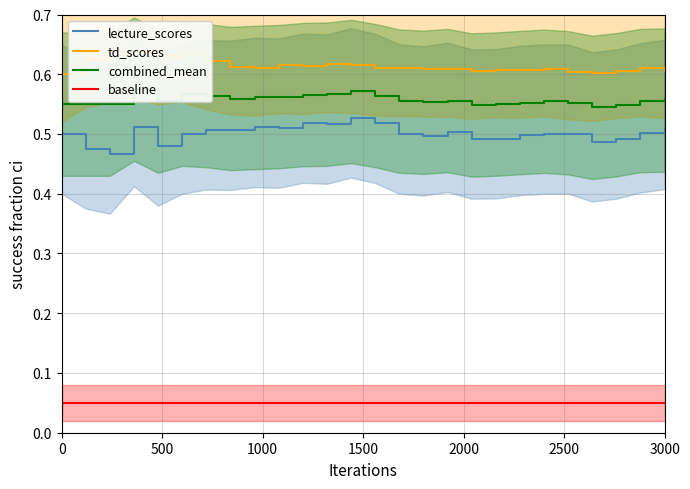

How many lines are shown in the chart?

4